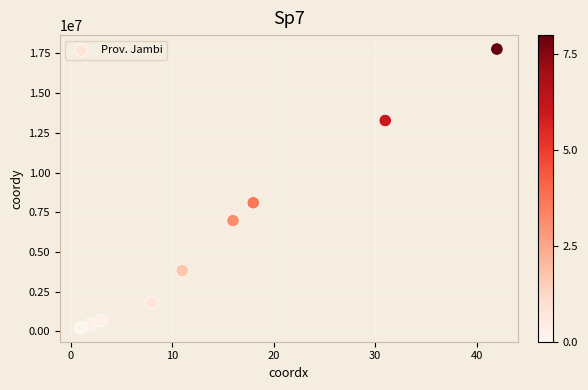

What is the average X value?

15